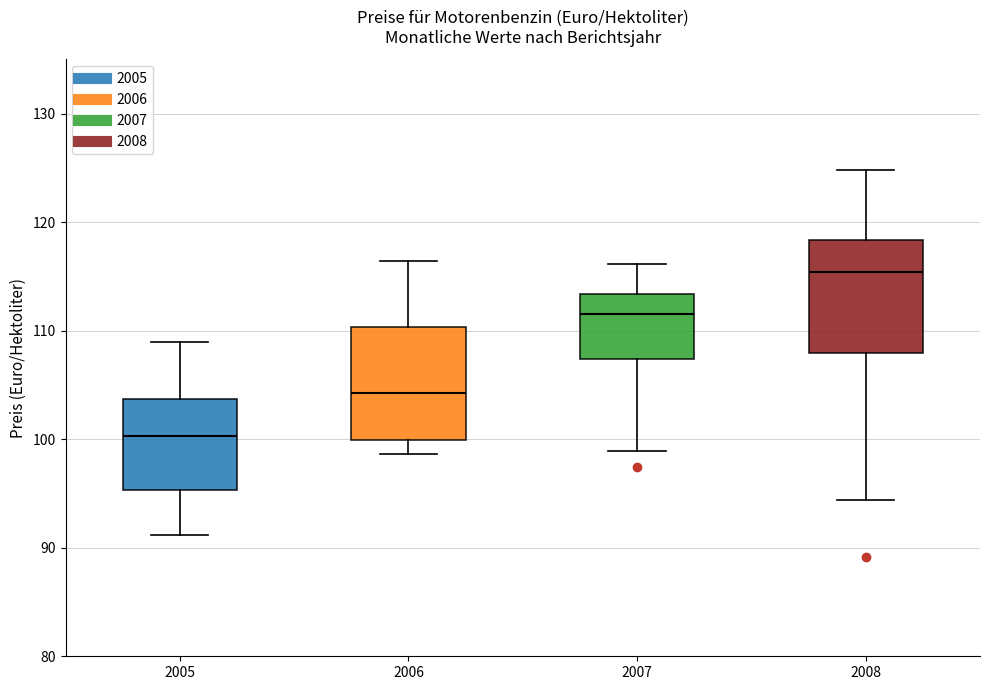

Which box has the lowest median line?

2005